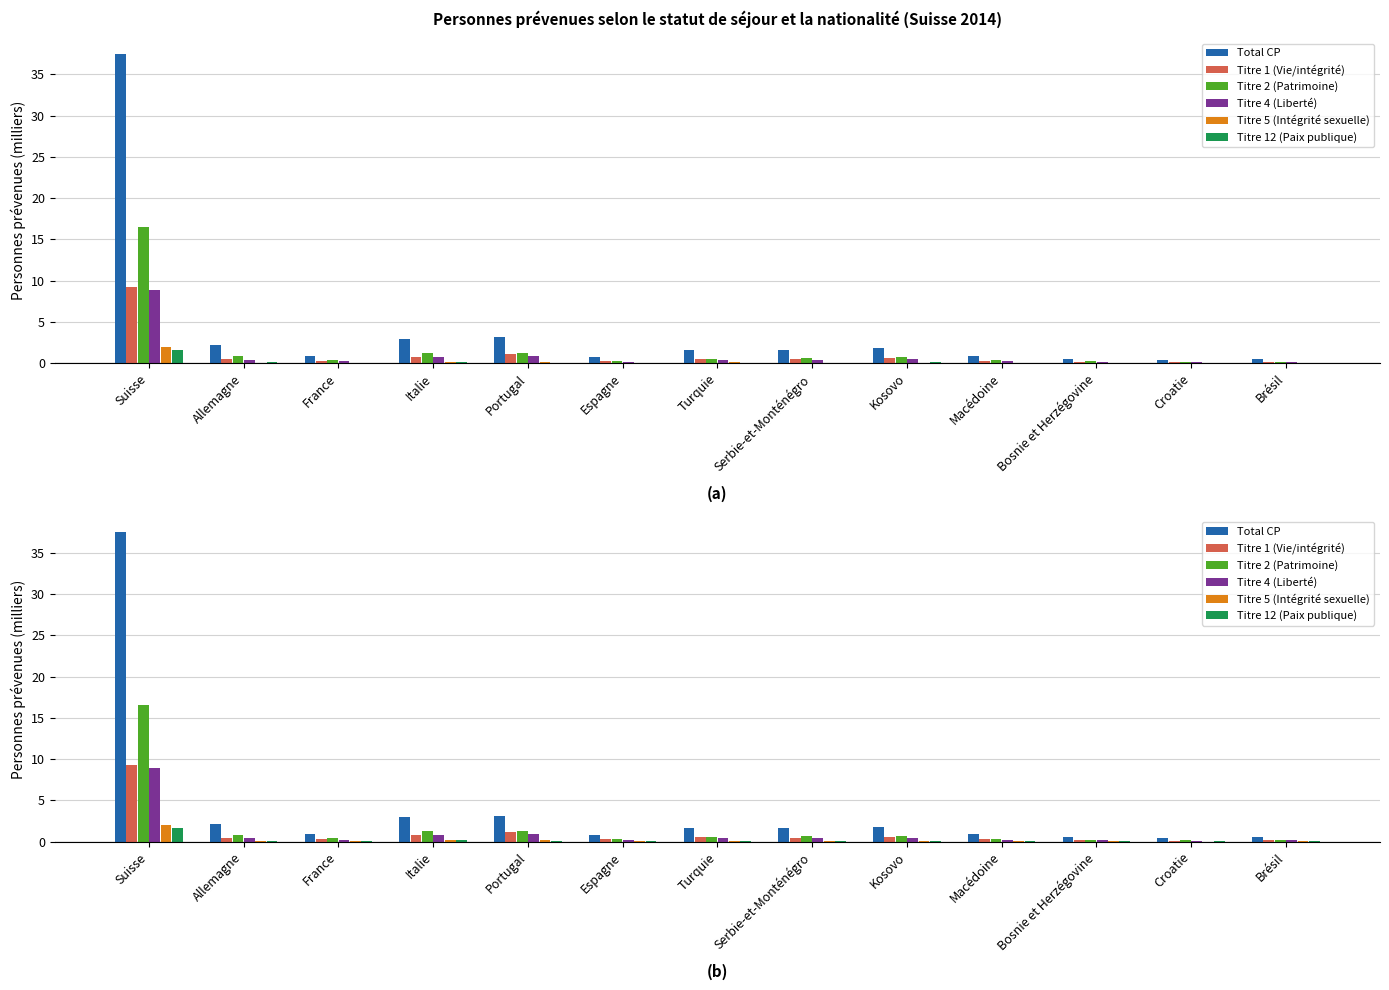

Rank the series by their maximum value, from highest to lowest.

Total CP, Titre 2 (Patrimoine), Titre 1 (Vie/intégrité), Titre 4 (Liberté), Titre 5 (Intégrité sexuelle), Titre 12 (Paix publique)